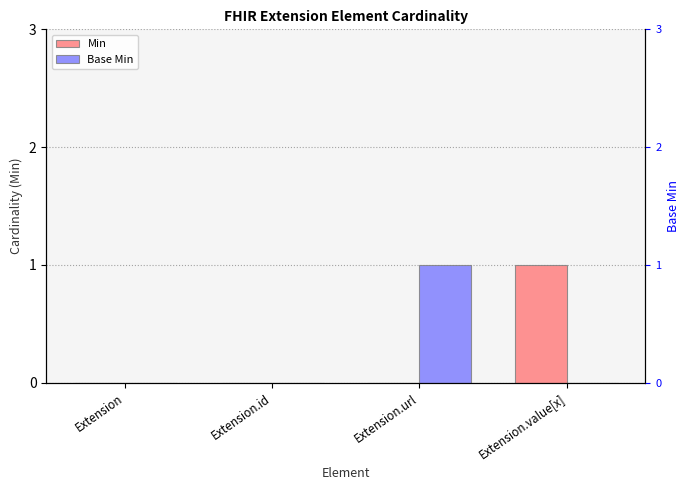

Between Extension.id and Extension.value[x], which series saw the biggest shift?

Min